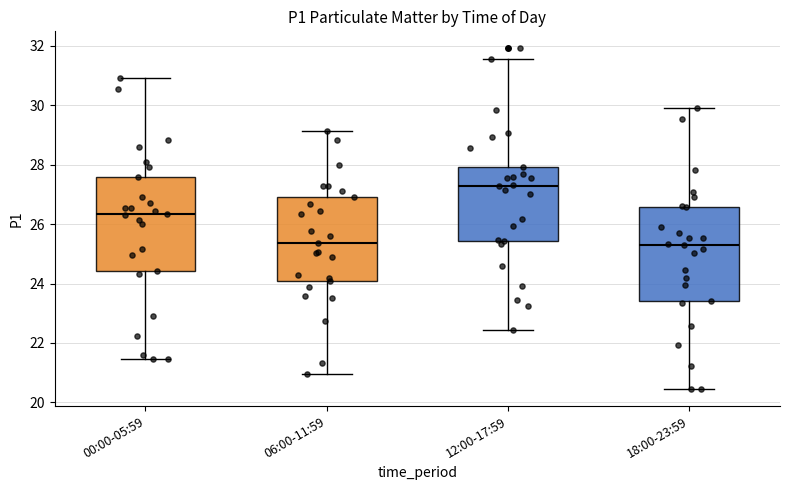

Reading left to right, read every box against the y-axis: the position of its median line, the range the box covers, and the ends of its whiskers. The values are not printed on the chart, so give them approximately, as read against the axis.

00:00-05:59: median 26.4, box 24.4 to 27.6, whiskers 21.4 to 31.0
06:00-11:59: median 25.4, box 24.0 to 27.0, whiskers 21.0 to 29.2
12:00-17:59: median 27.4, box 25.4 to 28.0, whiskers 22.4 to 31.6
18:00-23:59: median 25.4, box 23.4 to 26.6, whiskers 20.4 to 30.0